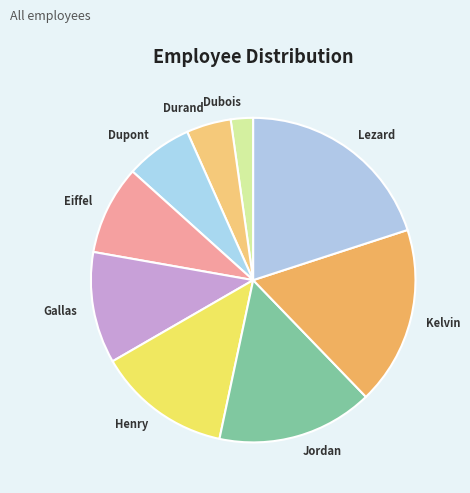

Is the sum of Kelvin and Durand greater than half?

No